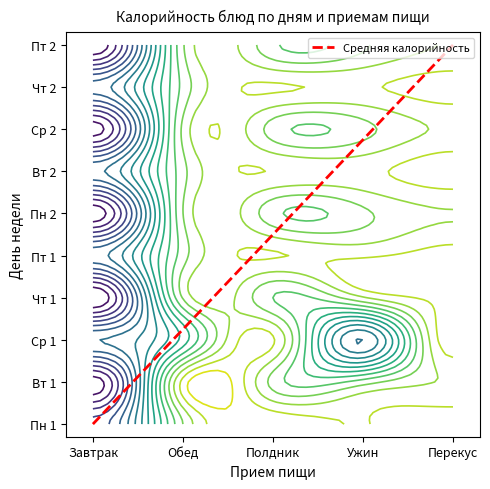

How many values are below 5?

5